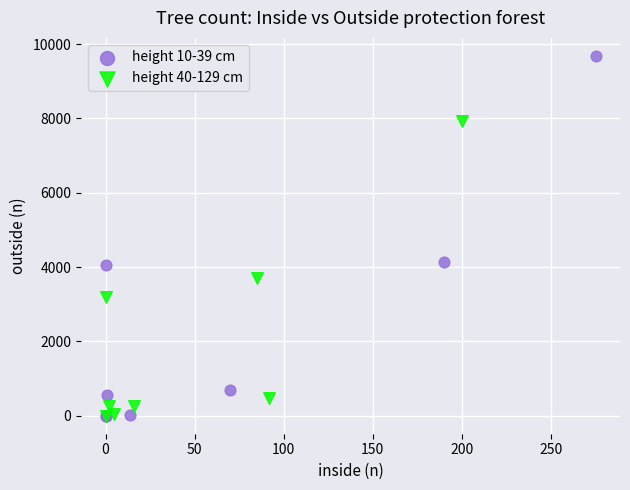

Which series has the largest Y range (max minus min)?

height 10-39 cm